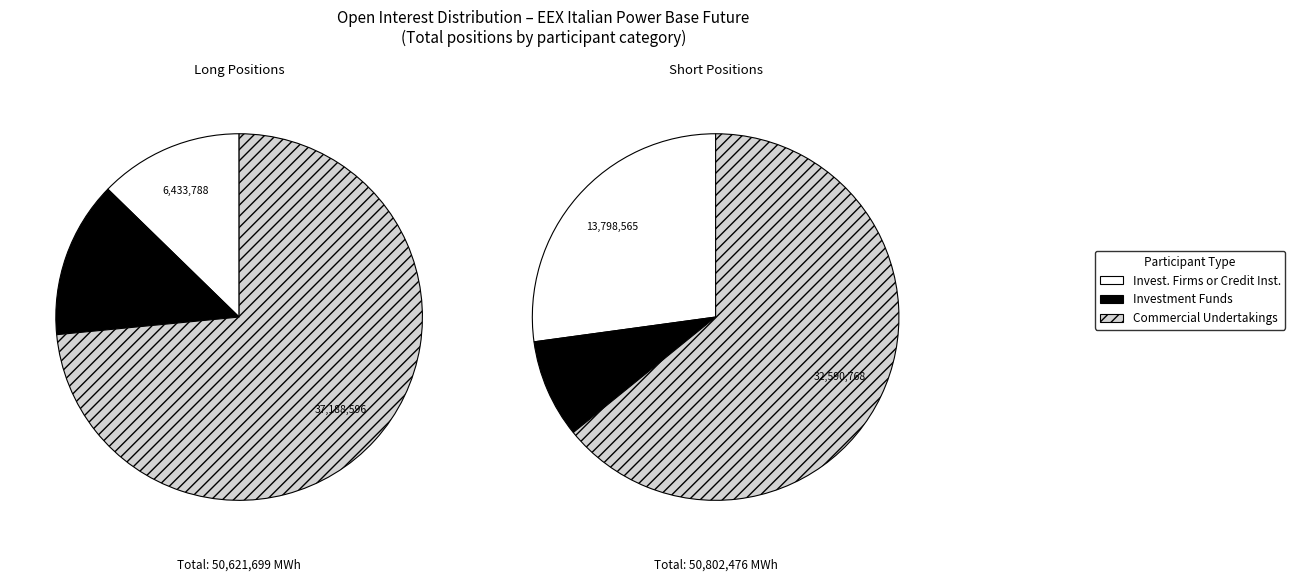

To the nearest percent, what percentage of the pie is Investment Firms or credit institutions?

13%